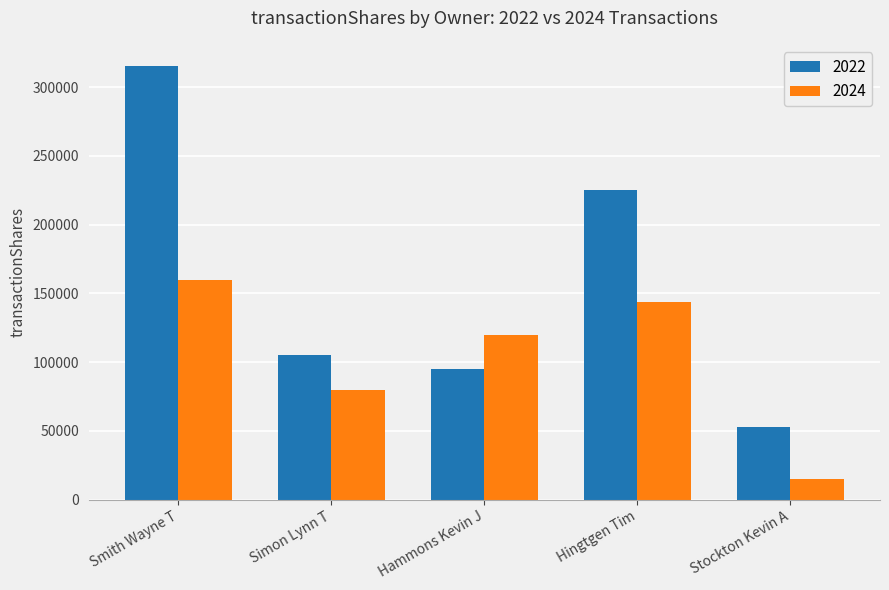

Which category has the lowest value across all series?

Stockton Kevin A